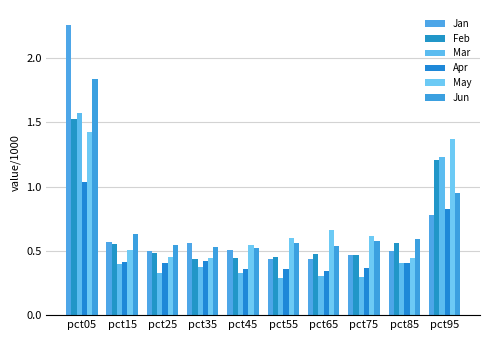

What is the difference between the highest and lowest values at pct05?

1.2